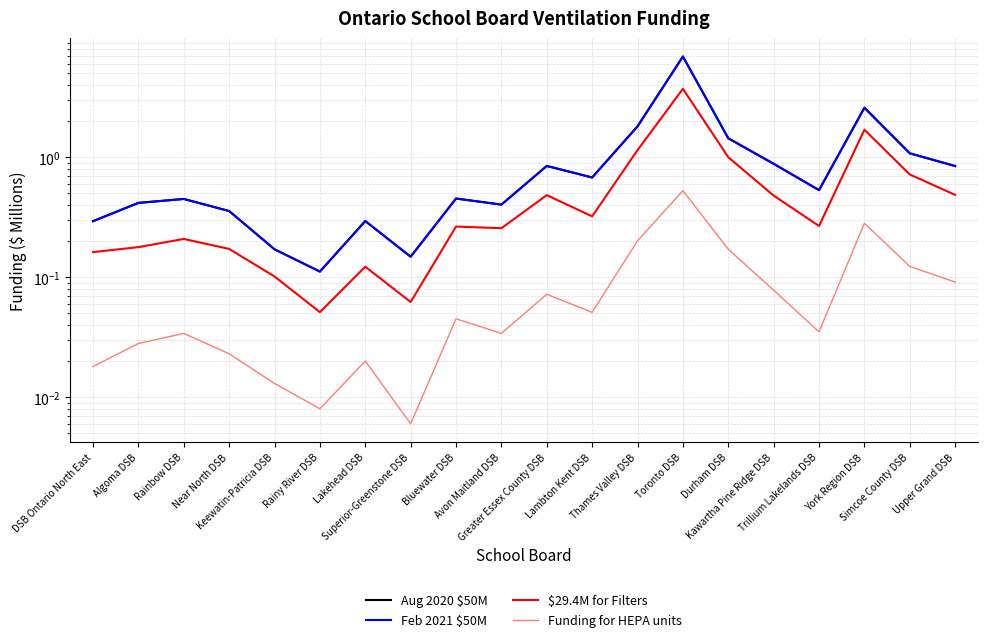

Where is the first local minimum for Feb 2021 $50M?

Rainy River DSB